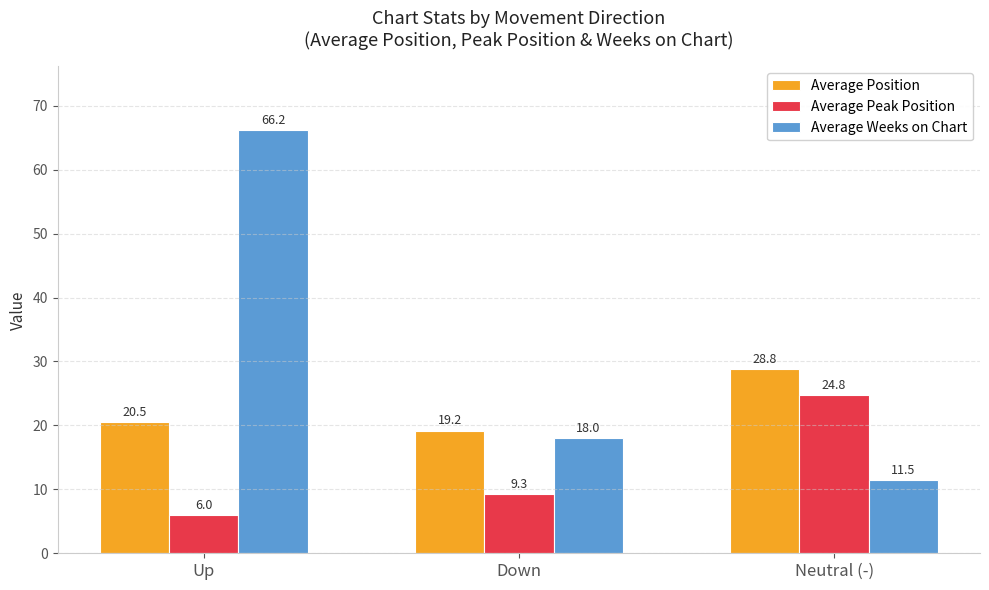

How many data points in Average Position are less than 20?

1